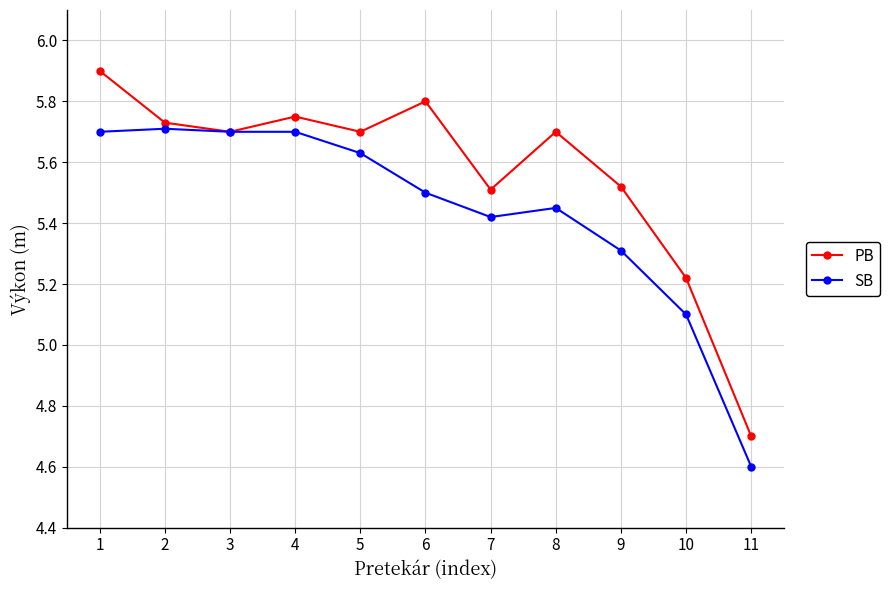

Does the chart have visible grid lines?

Yes